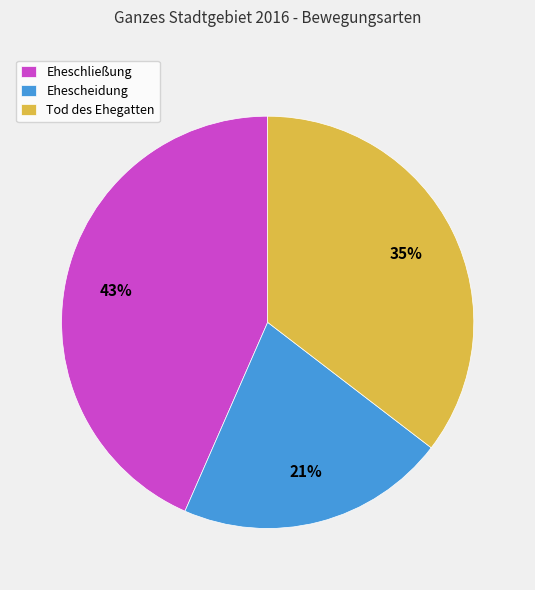

Is the sum of Eheschließung and Tod des Ehegatten greater than half?

Yes